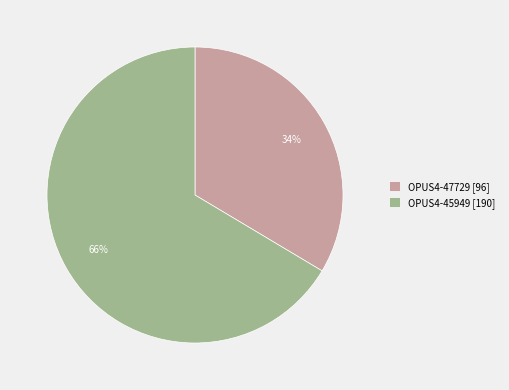

What is the smallest slice in the pie chart?

OPUS4-47729